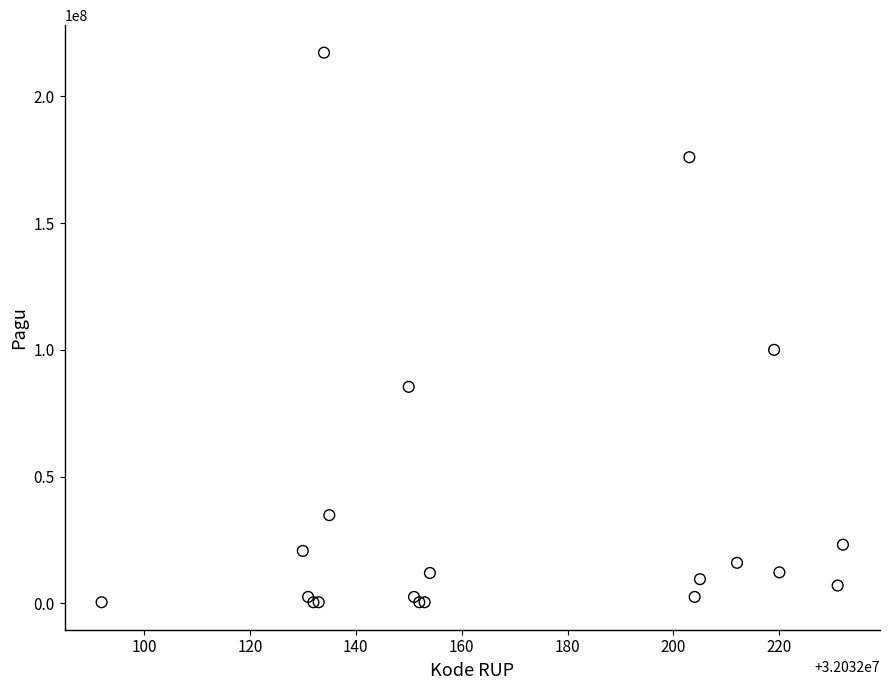

What Y value in the scatter plot is closest to 108800000?

99958000